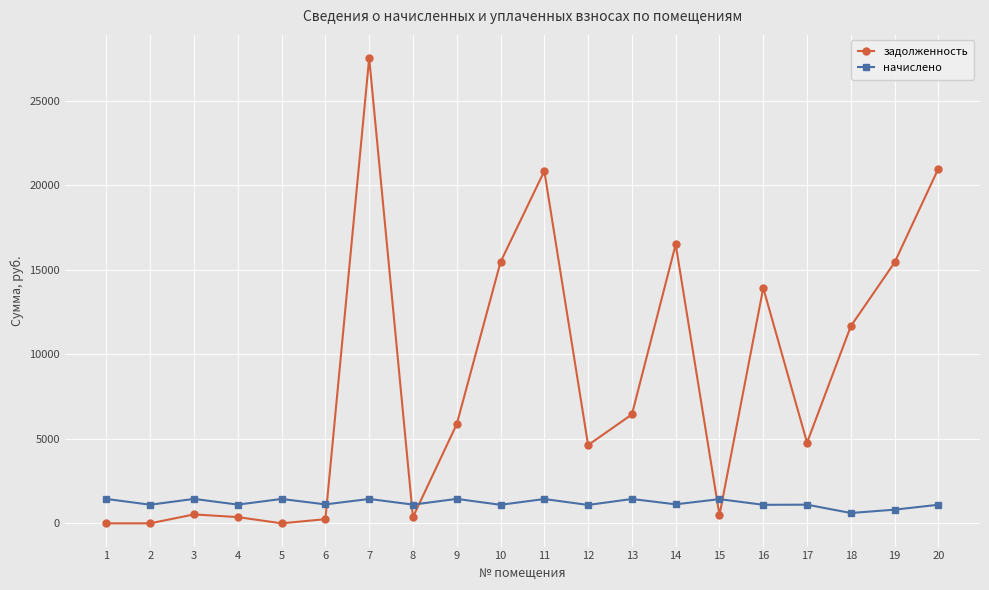

List the series in order of their peak value, lowest first.

начислено, задолженность